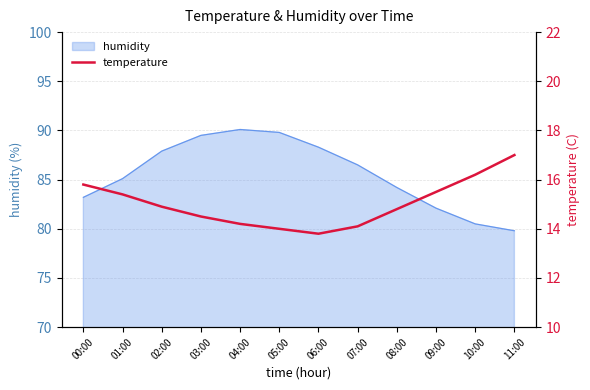

What value does the data have at 10:00?

16.2